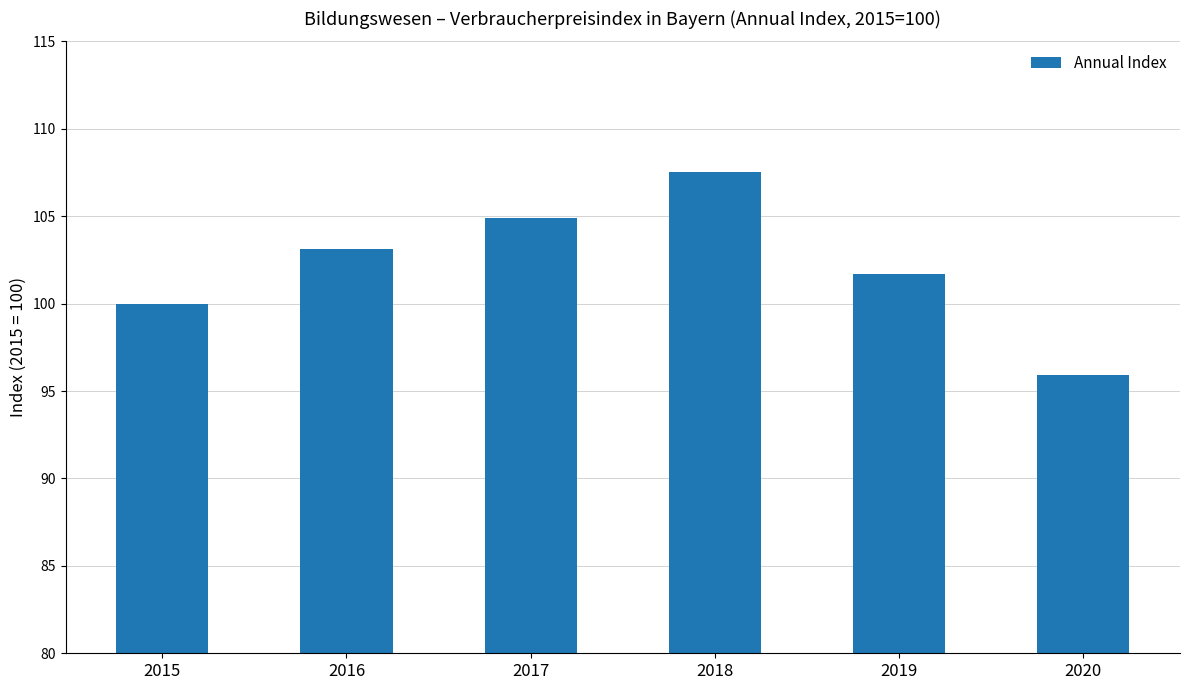

What is the value of the 4th bar from the left?

107.5